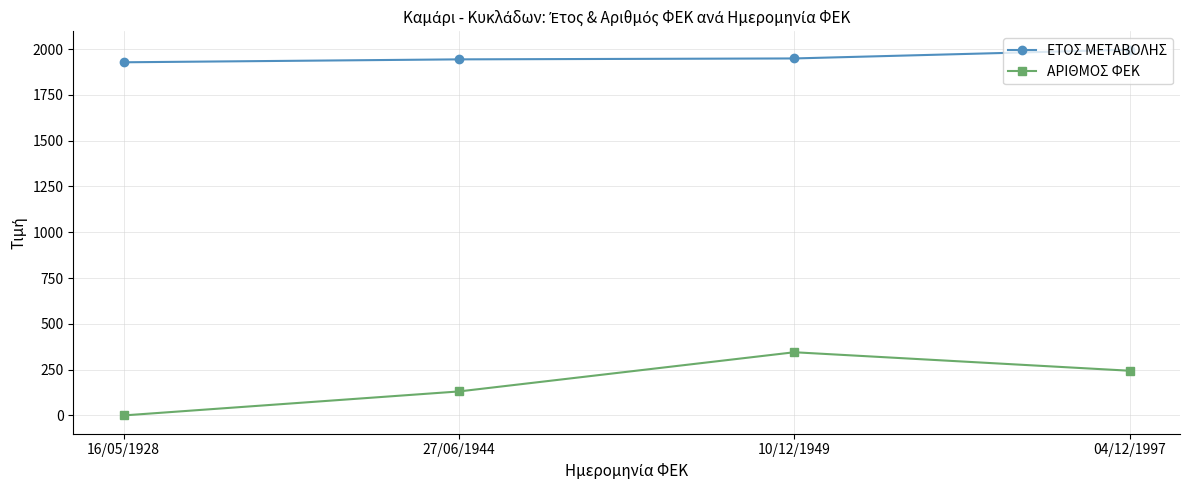

Is the value of ΕΤΟΣ ΜΕΤΑΒΟΛΗΣ at 16/05/1928 greater than the value of ΑΡΙΘΜΟΣ ΦΕΚ at 27/06/1944?

Yes